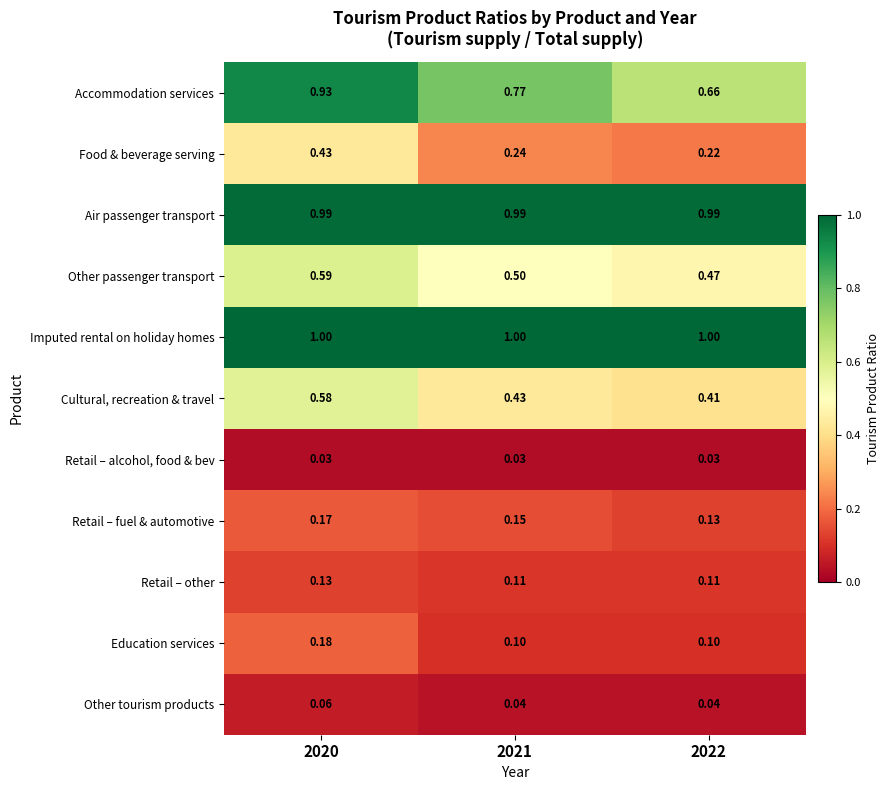

Which series has the widest spread of values?

Accommodation services